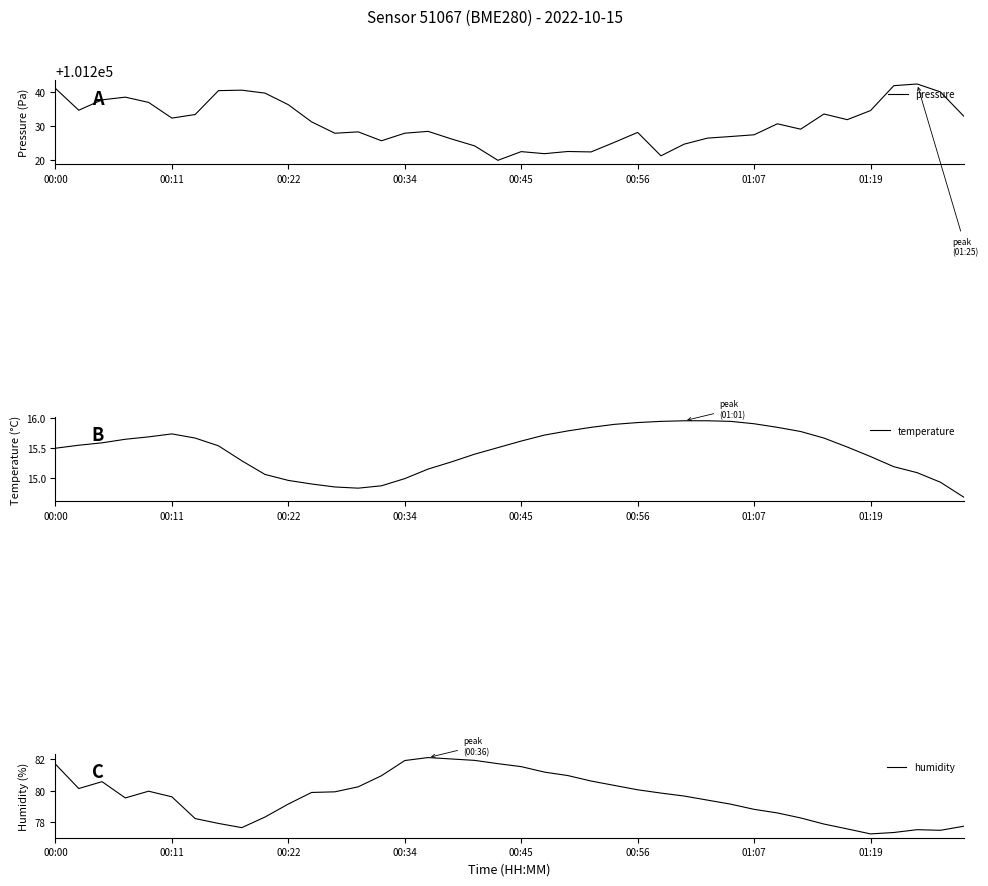

Which series has the largest range (max minus min)?

pressure